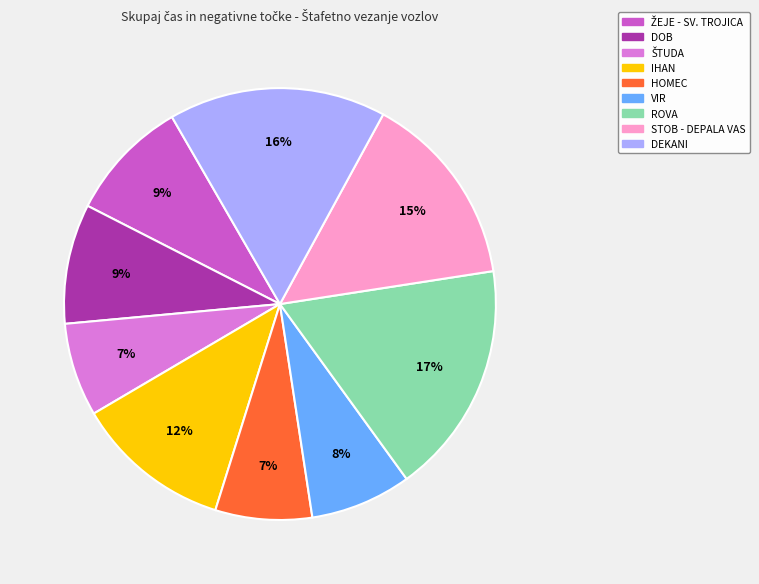

Which has a higher value, IHAN or VIR?

IHAN